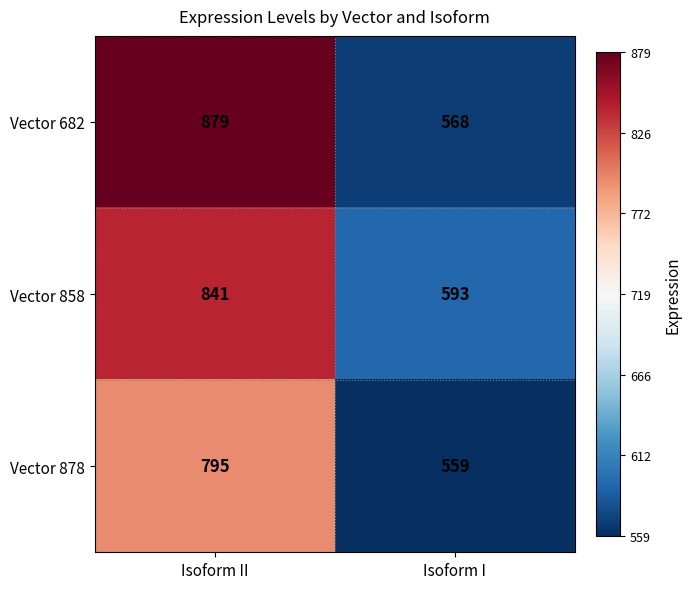

Which series has the largest total across all categories?

Vector 682